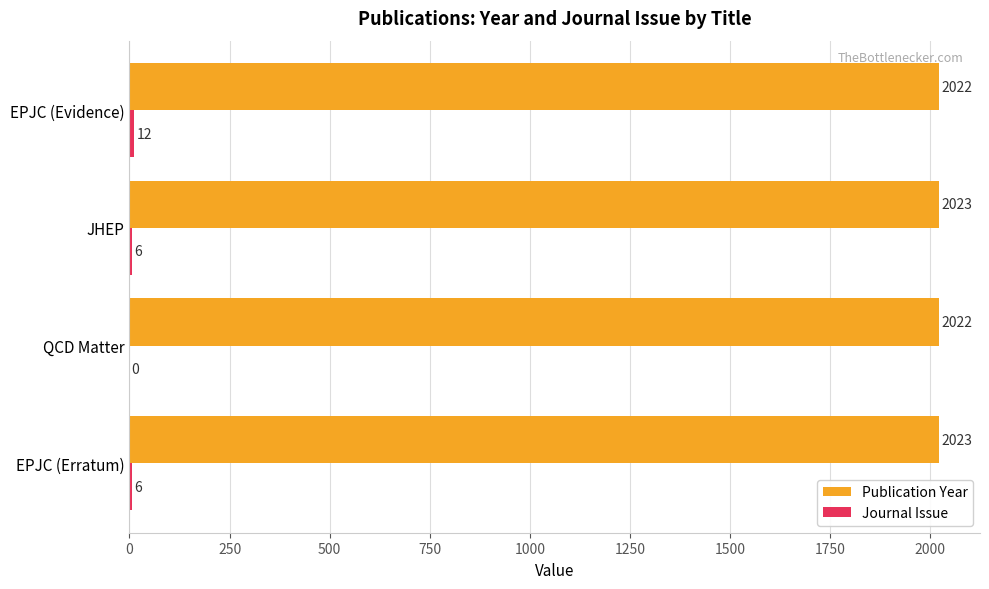

What value does the Publication Year series have at EPJC (Erratum)?

2023